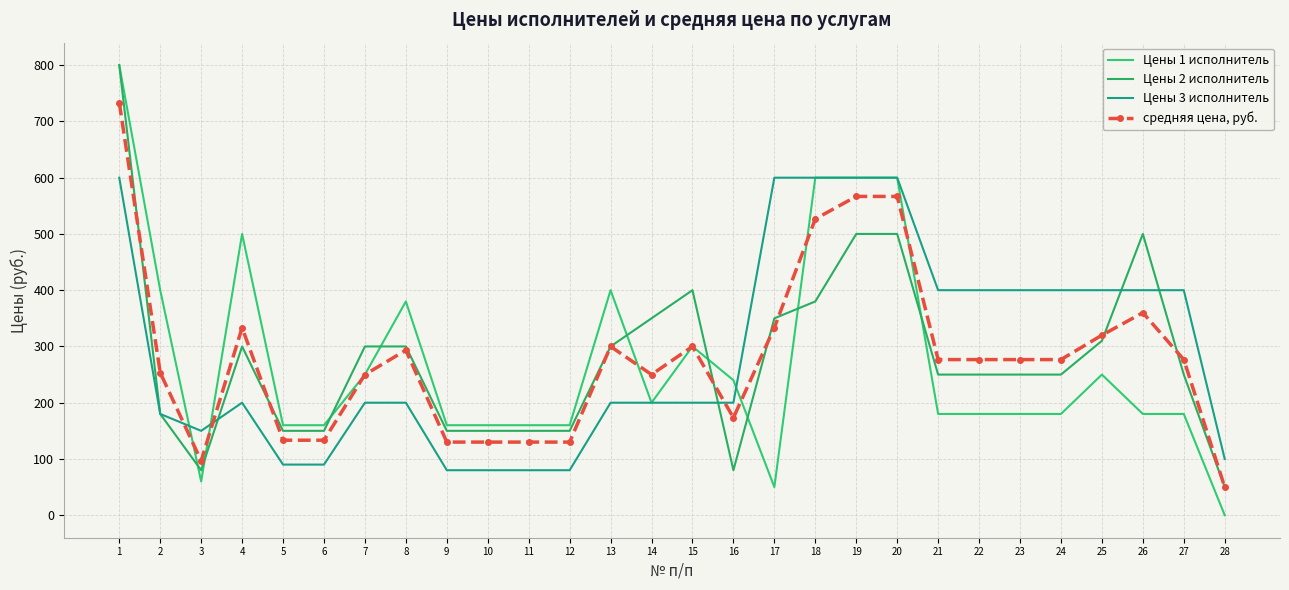

After their last crossing, which series has the higher values: Цены 3 исполнитель or Цены 2 исполнитель?

Цены 3 исполнитель